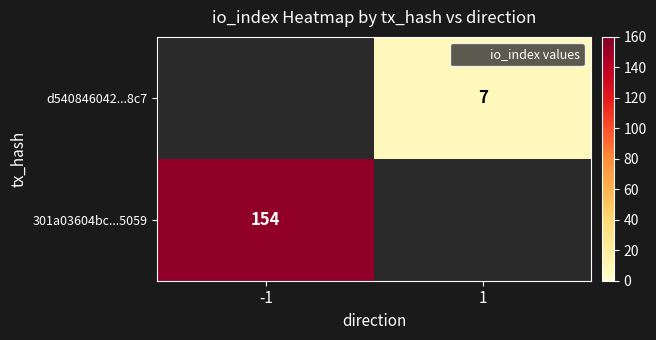

Which series has the widest spread of values?

301a03604bc...5059